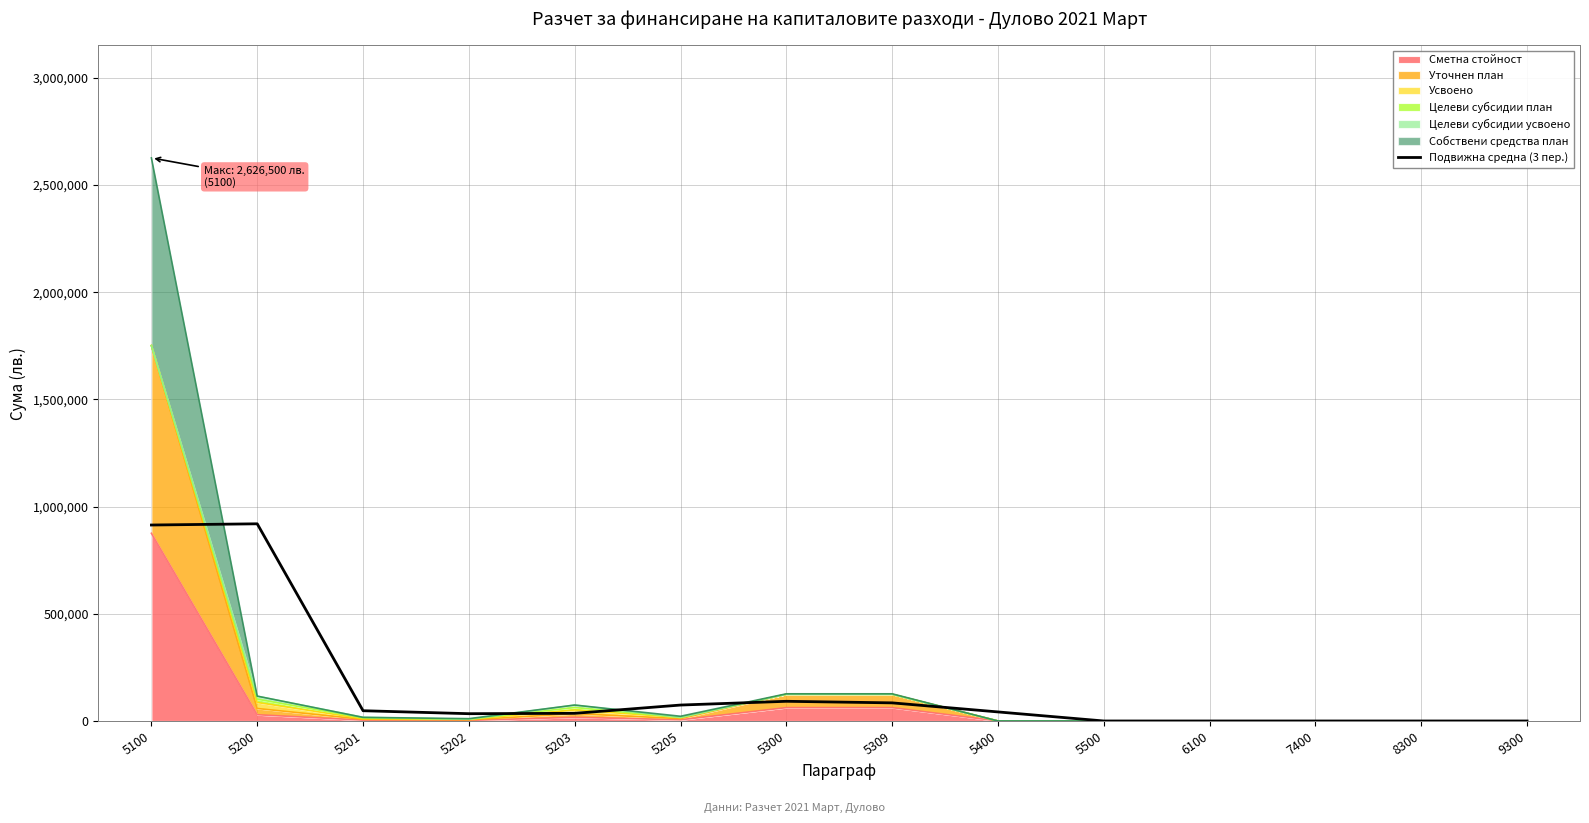

True or false: the data shows 0.0 at 8300.

True